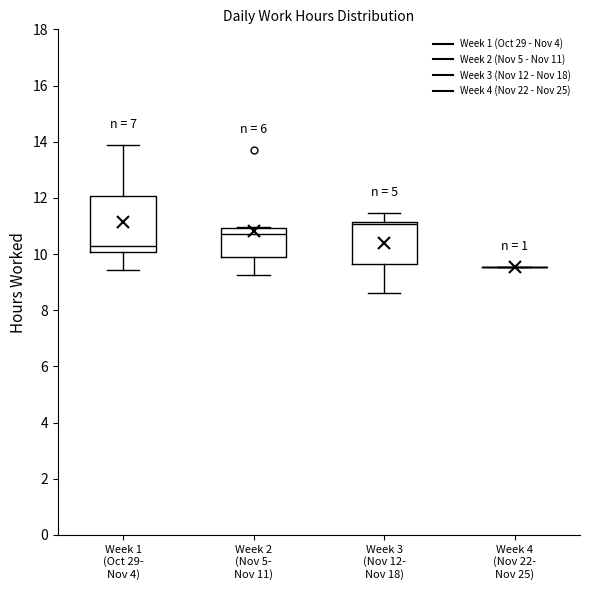

Which box is the tallest, from its lower edge to its upper edge?

Week 1 (Oct 29- Nov 4)